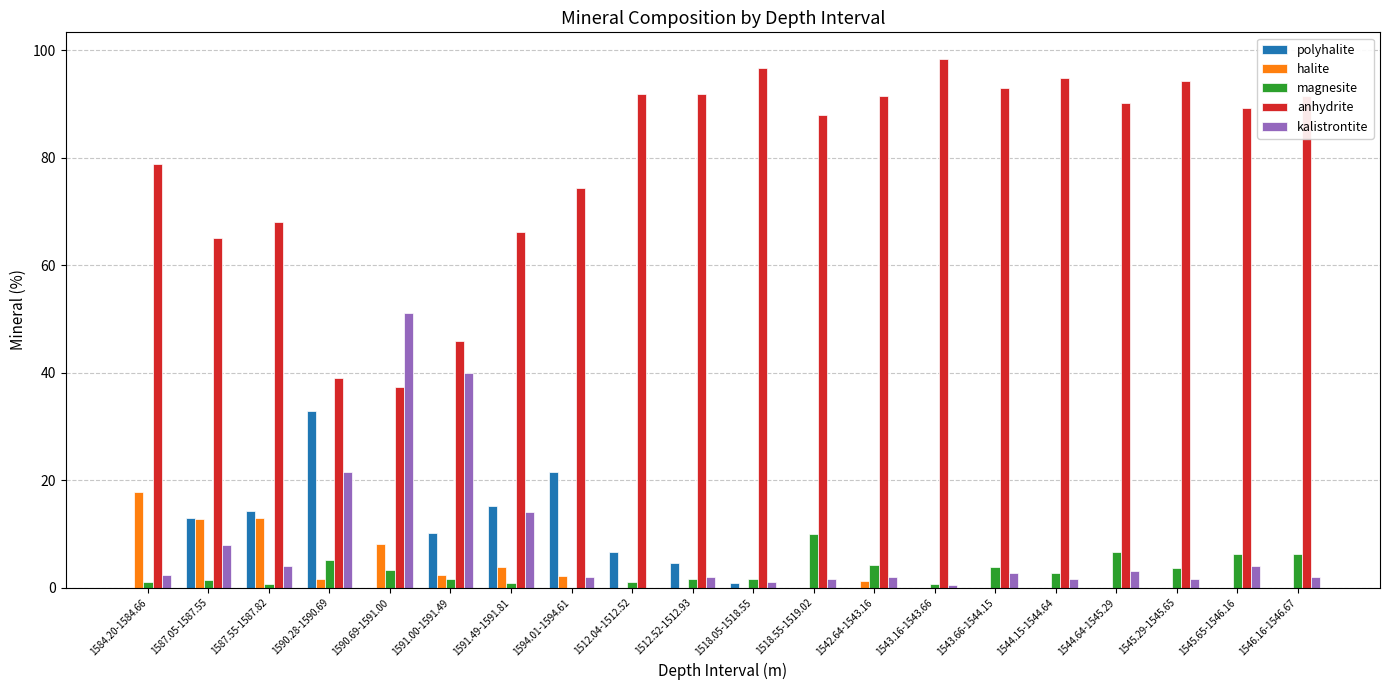

Is it true that magnesite equals 1.6 at 1512.52-1512.93?

True